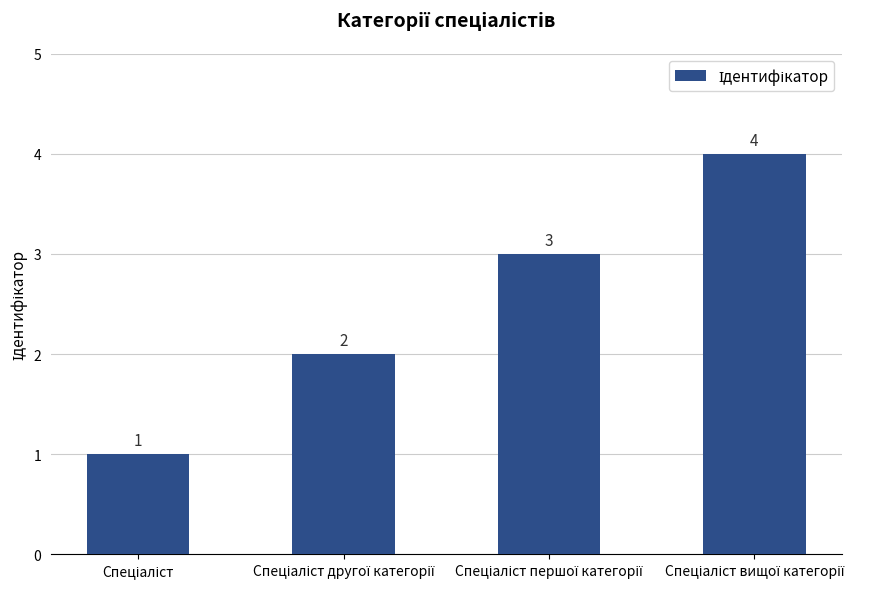

Count the values in the range 2 to 4.

3